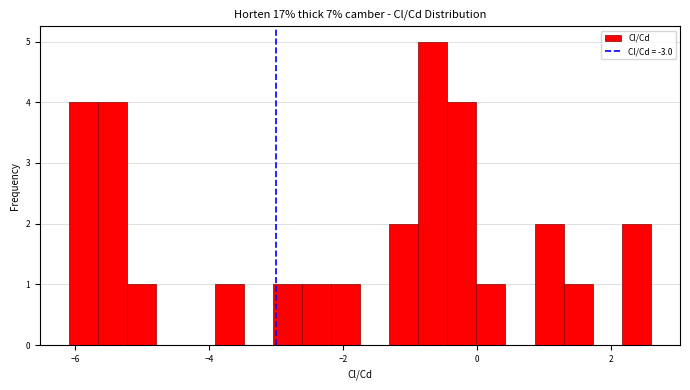

Around what value on the x-axis is the tallest bar? Give the approximate position of its centre, as read against the axis.

-0.6